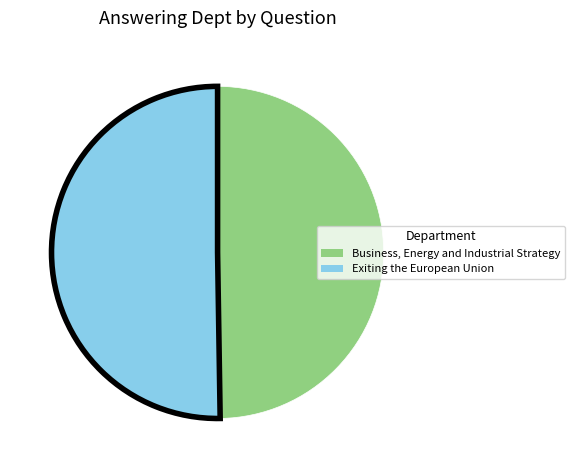

Combined, do Business, Energy and Industrial Strategy and Exiting the European Union account for over 50%?

Yes